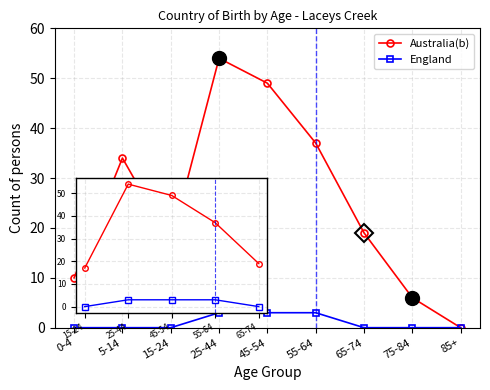

True or false: Australia(b) has a value of 5 at 15-24.

False